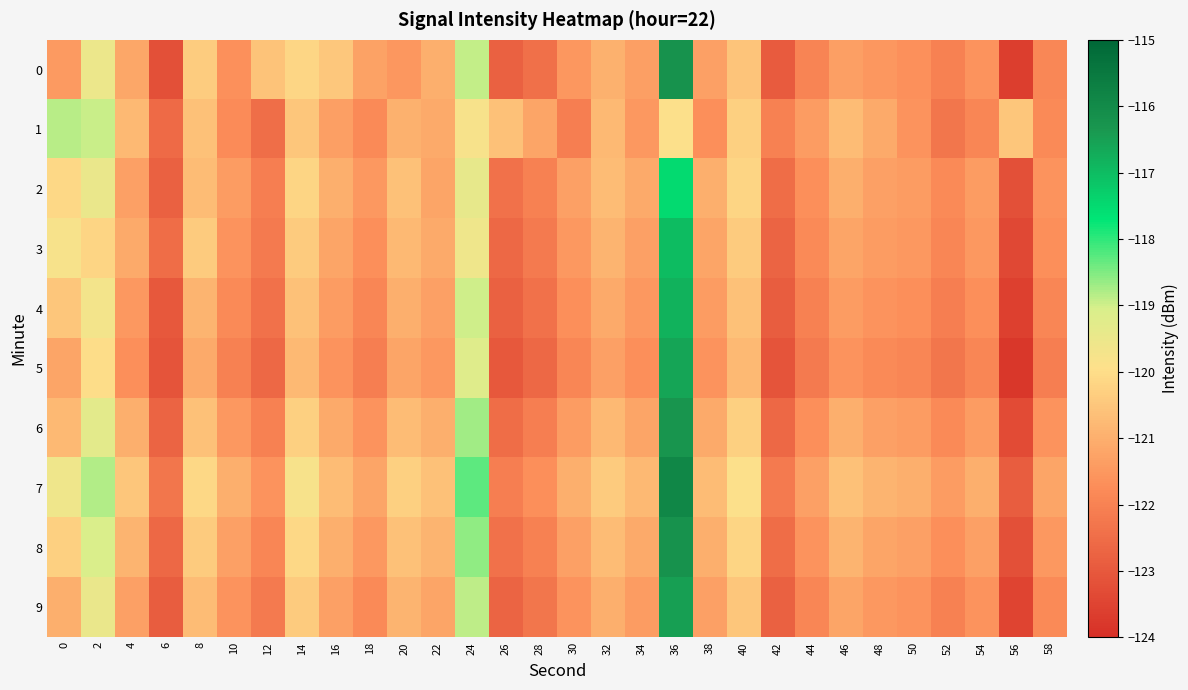

How many data points does each series have?

30